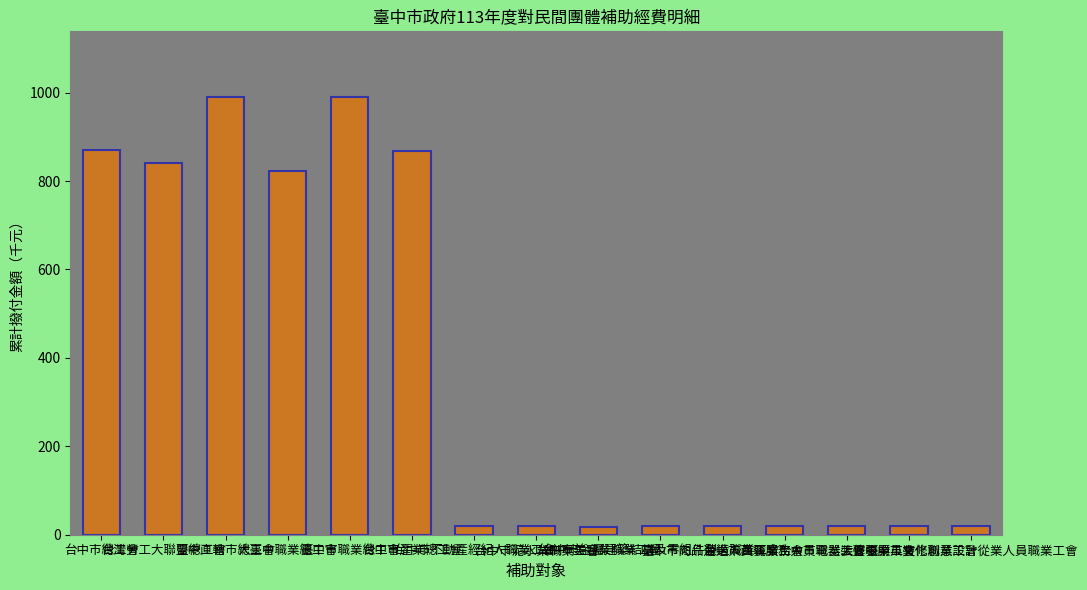

What position from the left is 台中市美容業職業工會?

9